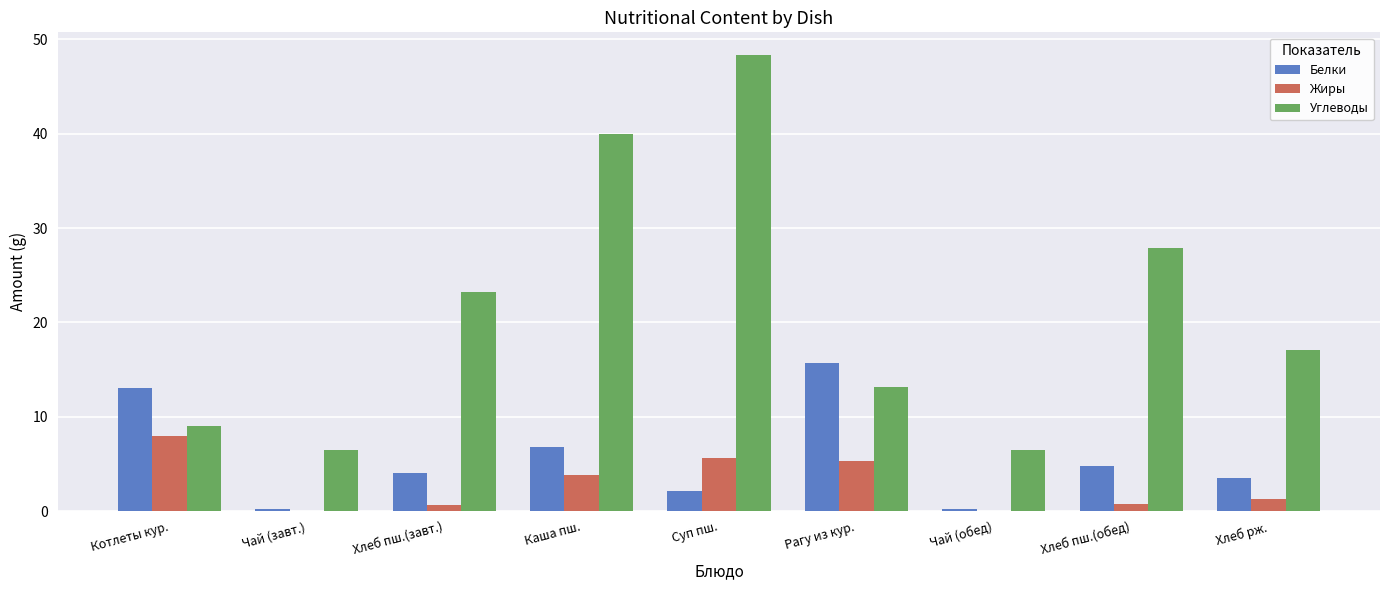

Which series changed the most between Суп пш. and Хлеб пш.(обед)?

Углеводы